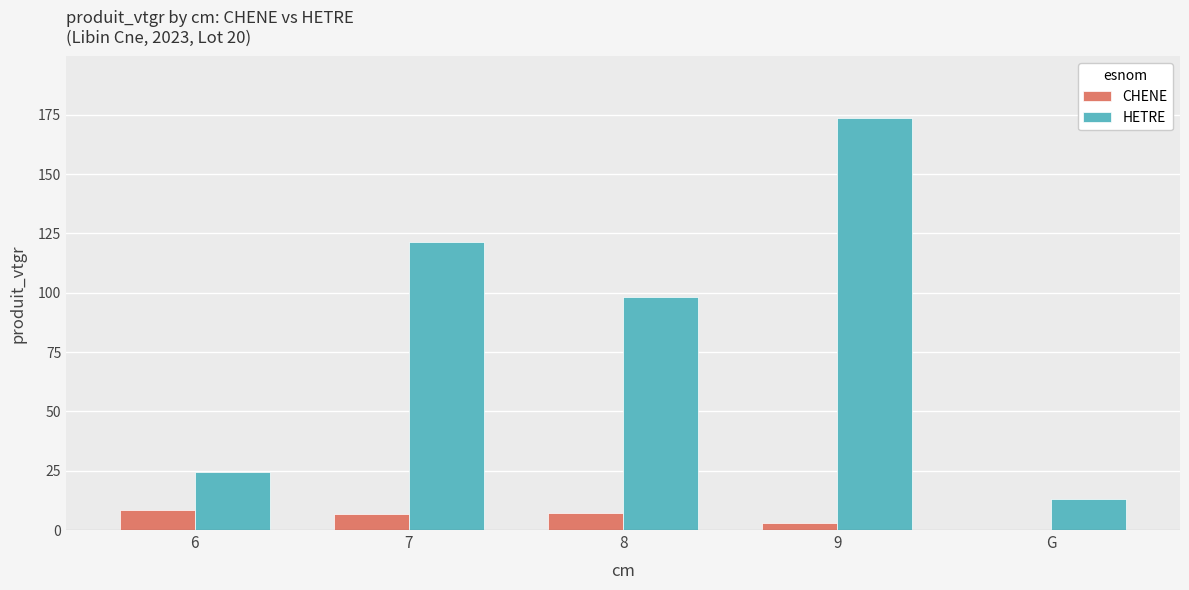

What is the sum of all HETRE values?

430.5